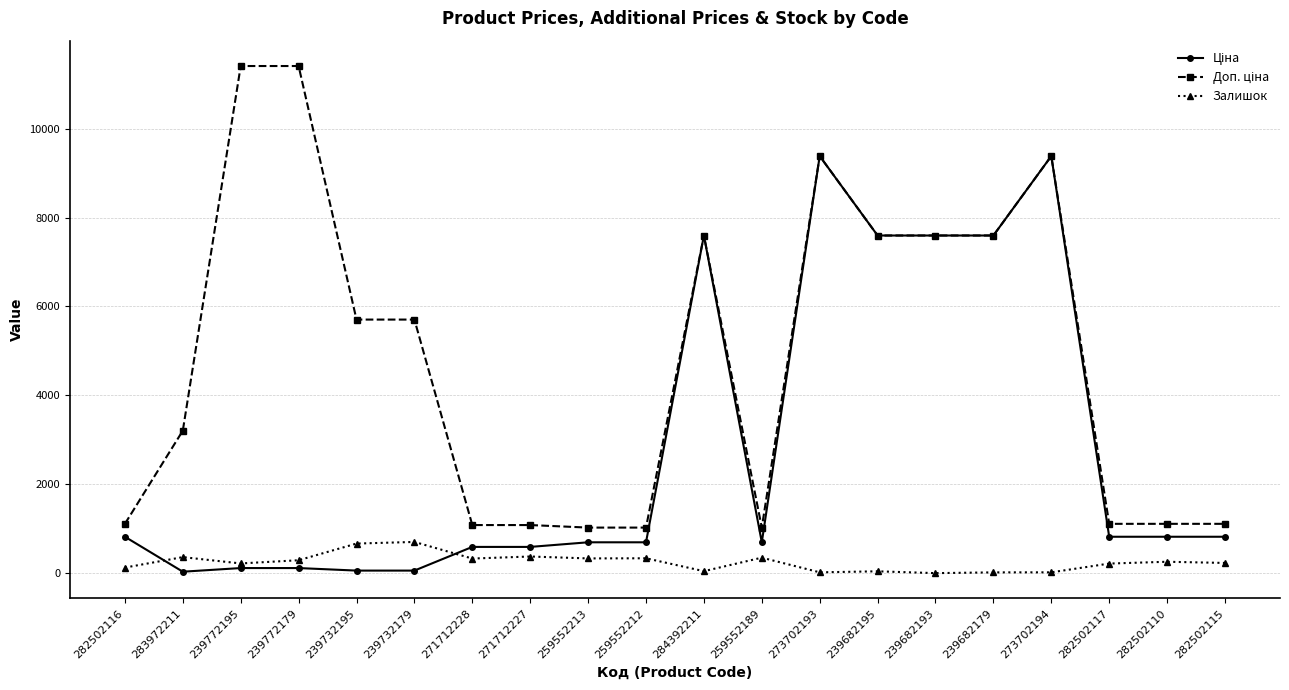

At how many categories does at least one series exceed 6791?

8